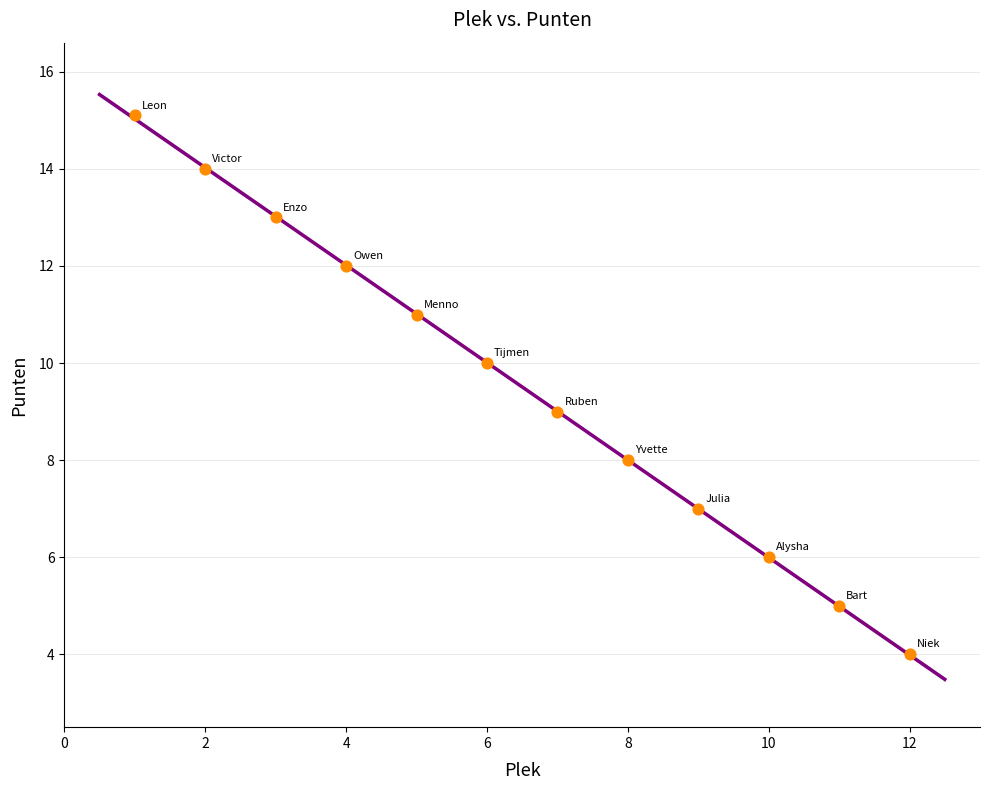

What is the average Y value?

9.5